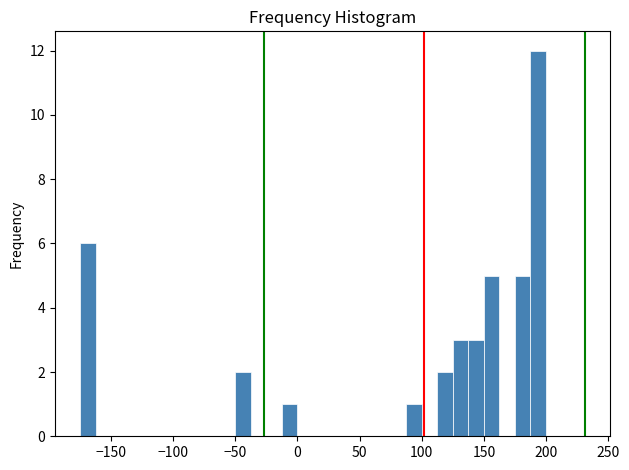

Around what value on the x-axis is the tallest bar? Give the approximate position of its centre, as read against the axis.

195